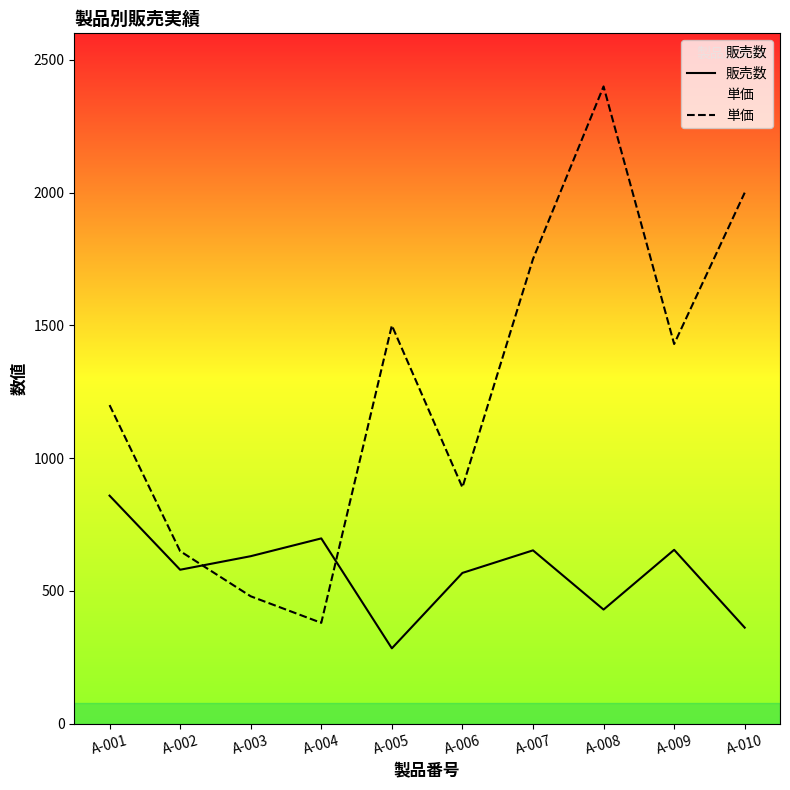

Where do 単価 and 販売数 first cross each other?

A-002 and A-003